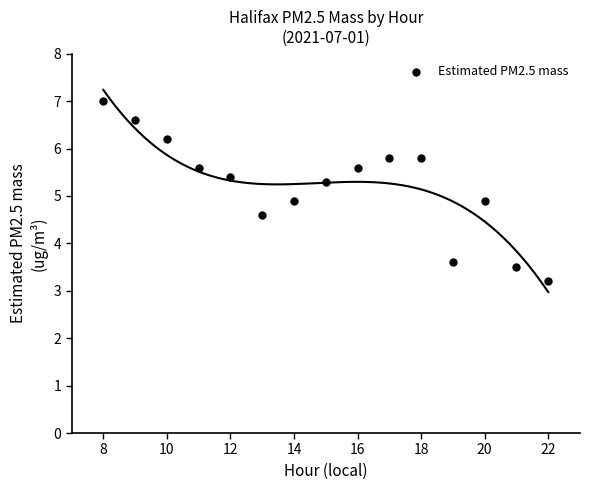

What is the range of X values (max minus min)?

14.0